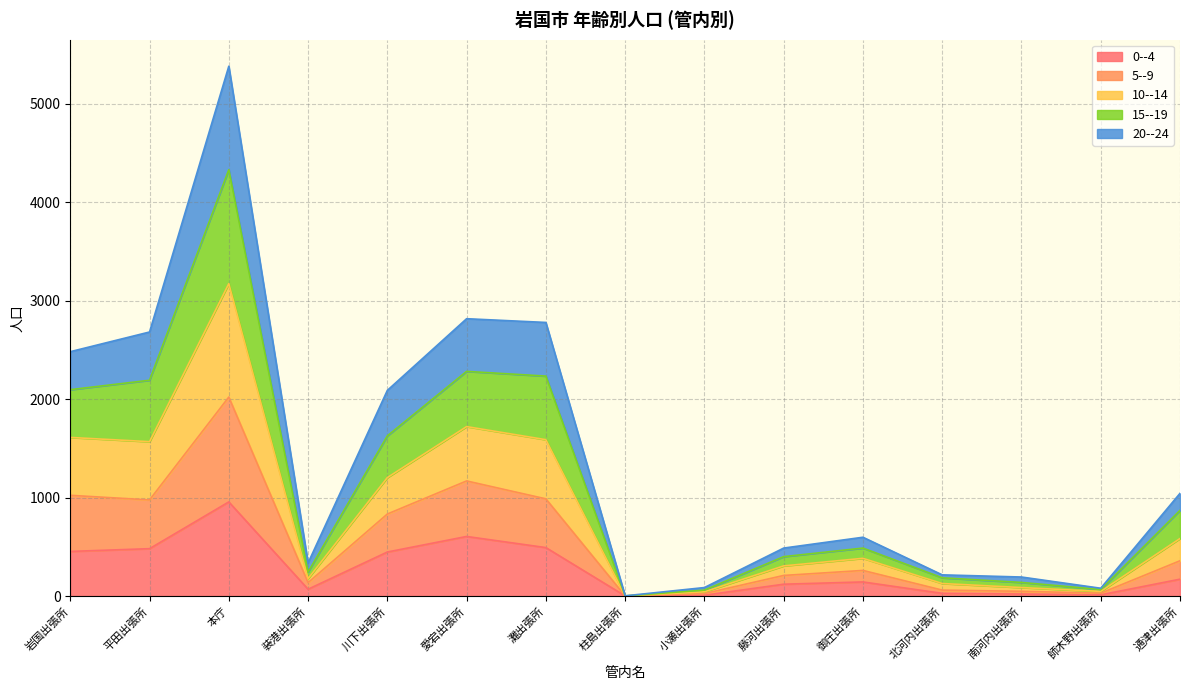

At which category is the sum across all series the highest?

本庁